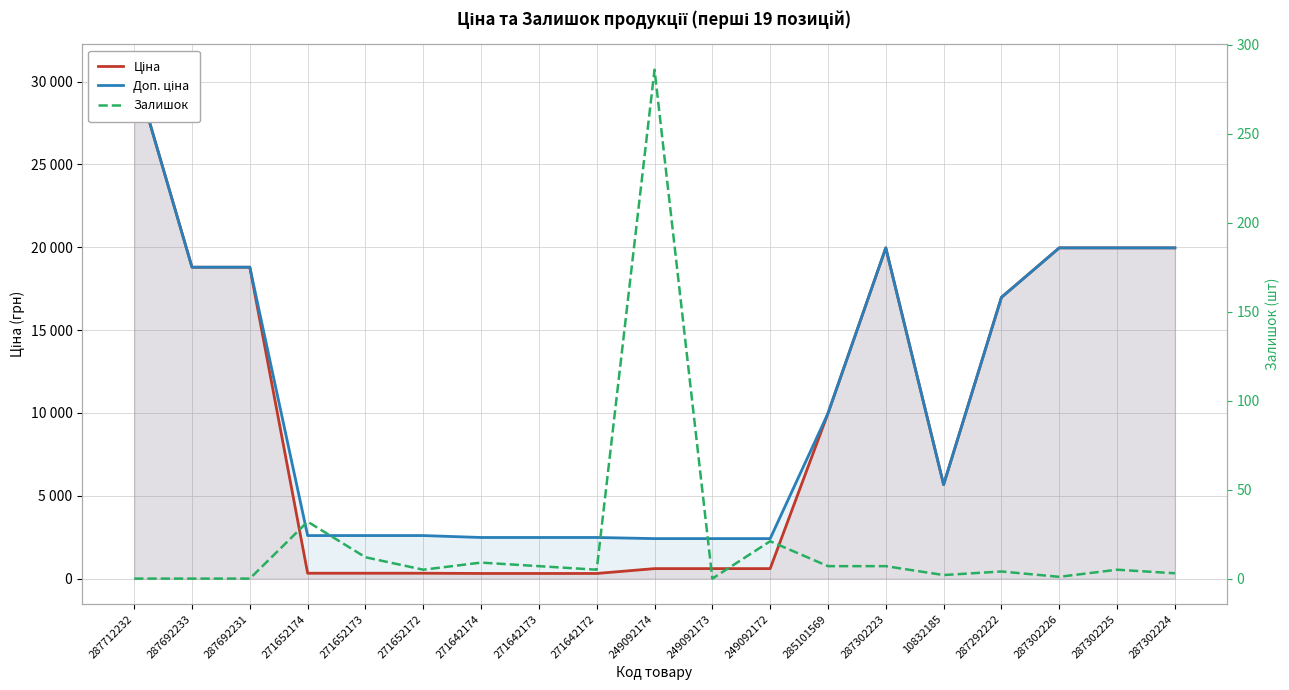

The value of Ціна at 287302226 is 34247.1. True or false?

False